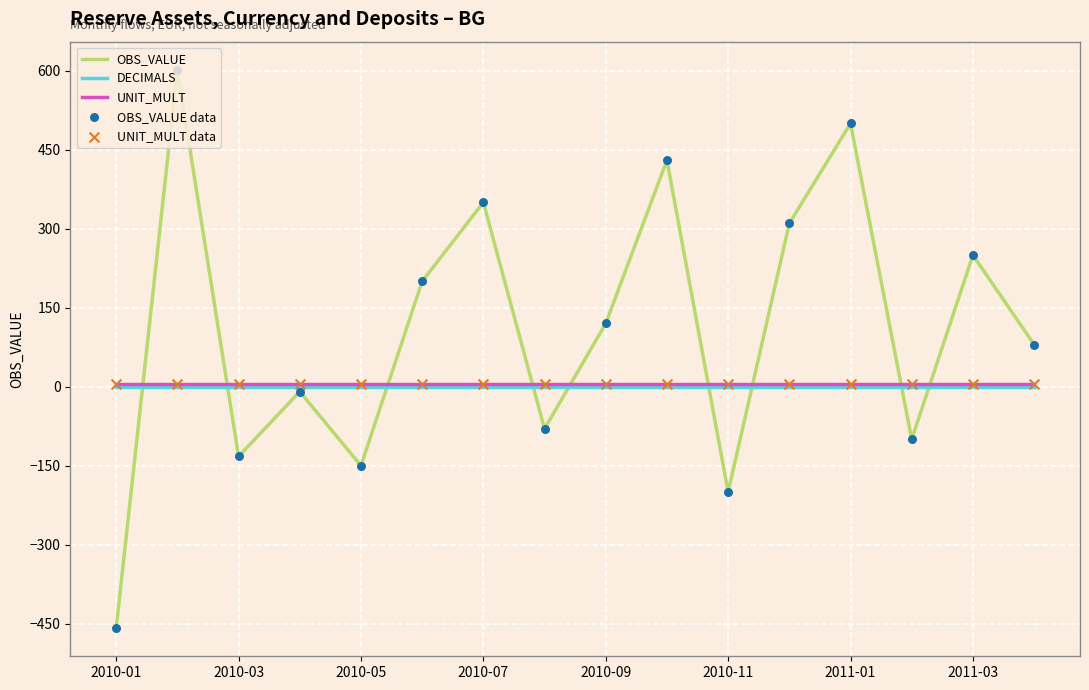

Which series has the largest total across all categories?

OBS_VALUE